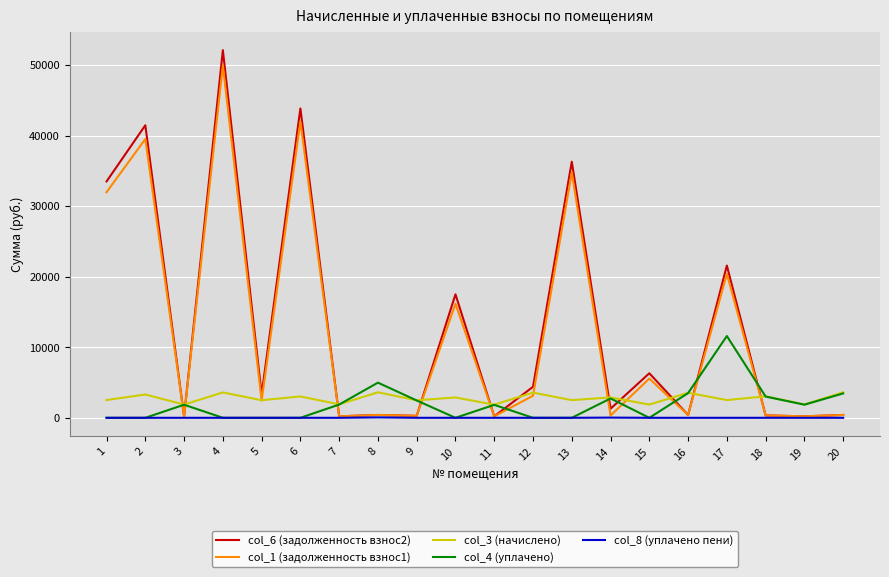

What are all the series names shown in the legend?

col_6 (задолженность взнос2), col_1 (задолженность взнос1), col_3 (начислено), col_4 (уплачено), col_8 (уплачено пени)